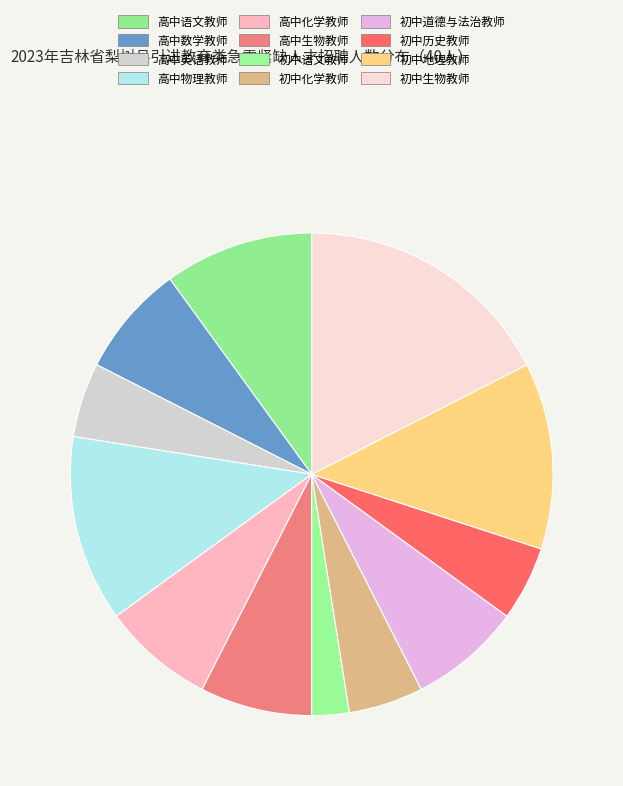

Is there any slice that represents more than half of the pie?

No